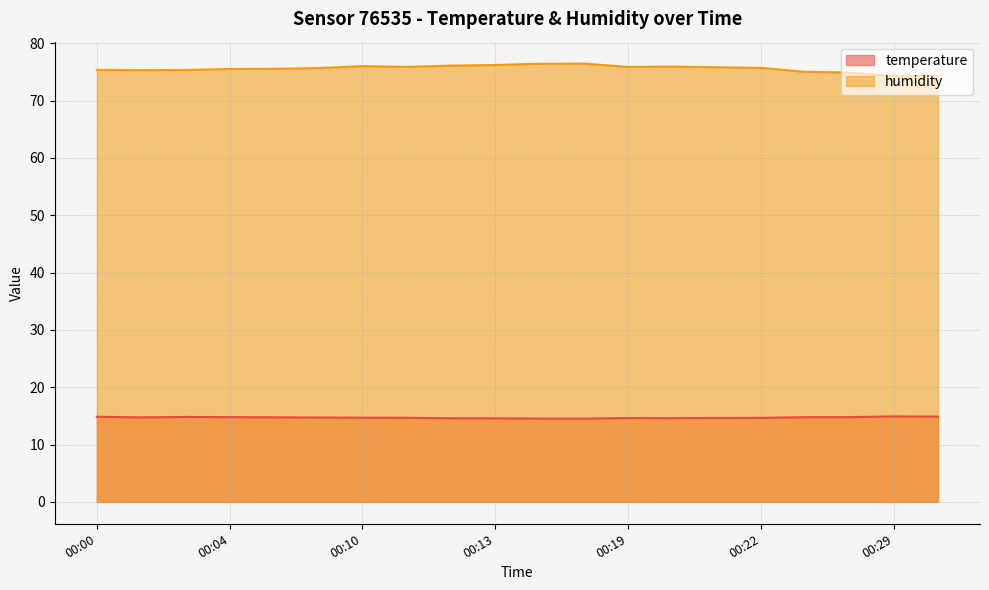

How many interior local valleys does the humidity series have?

4